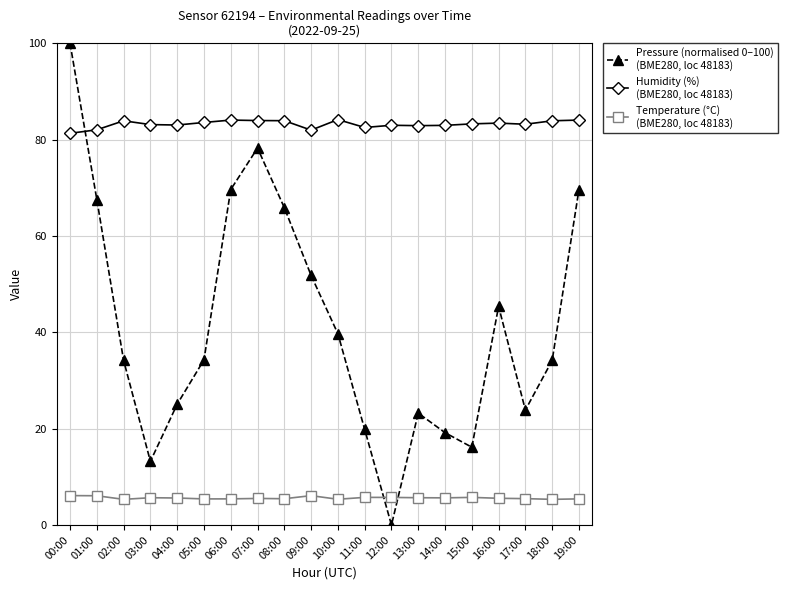

What is the label of the 6th point from the right?

14:00